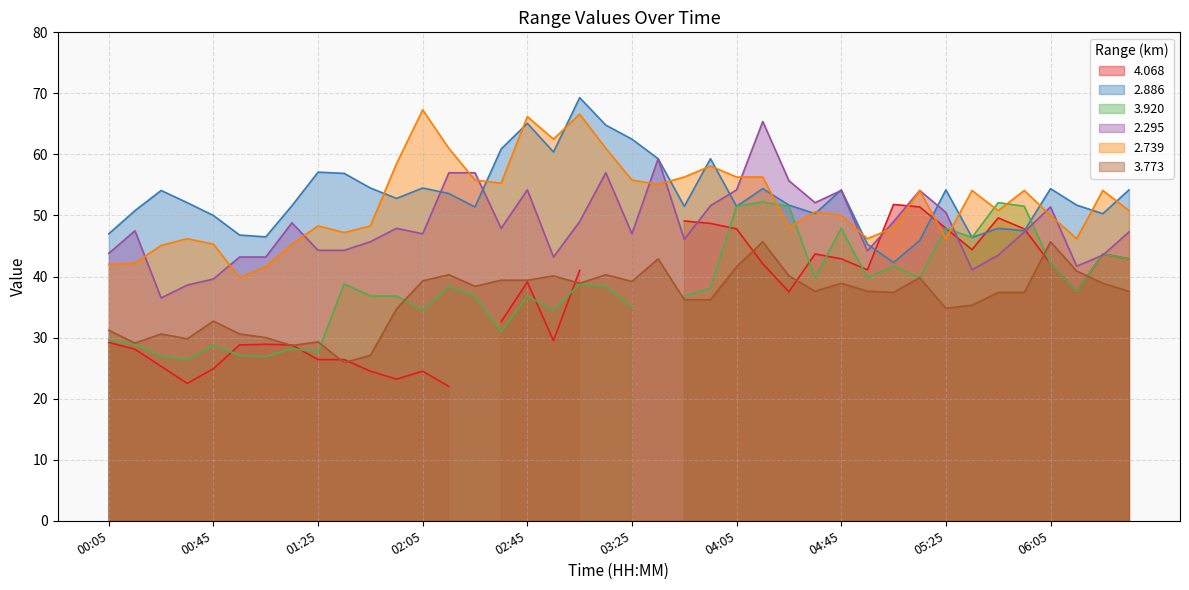

True or false:   2.739 and   2.295 cross at least once.

True